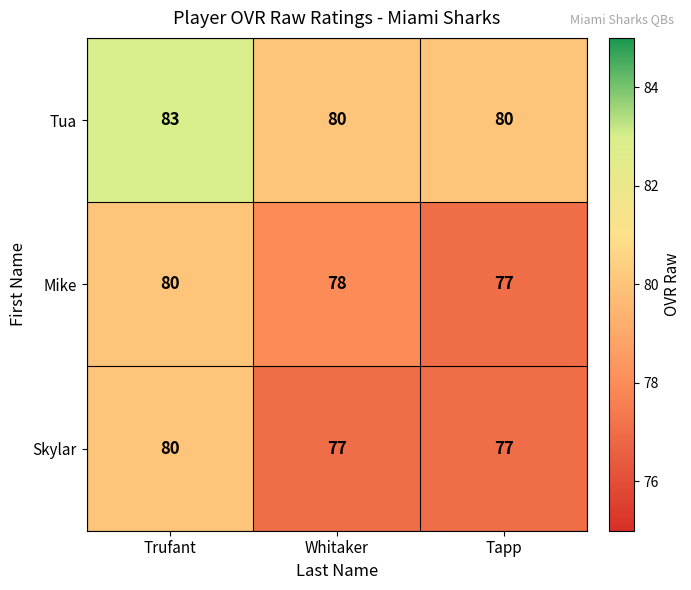

Reading left to right, list all the values displayed in this chart.

Tua: Trufant=83	Whitaker=80	Tapp=80
Mike: Trufant=80	Whitaker=78	Tapp=77
Skylar: Trufant=80	Whitaker=77	Tapp=77